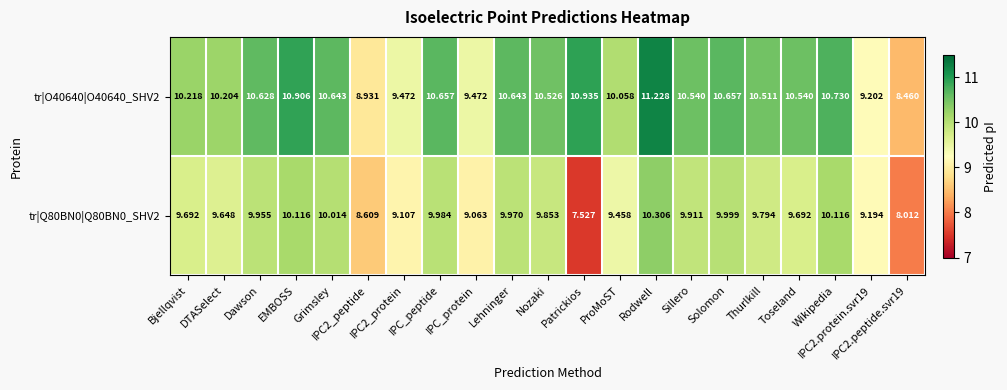

What is the total value across all series at Bjellqvist?

19.9